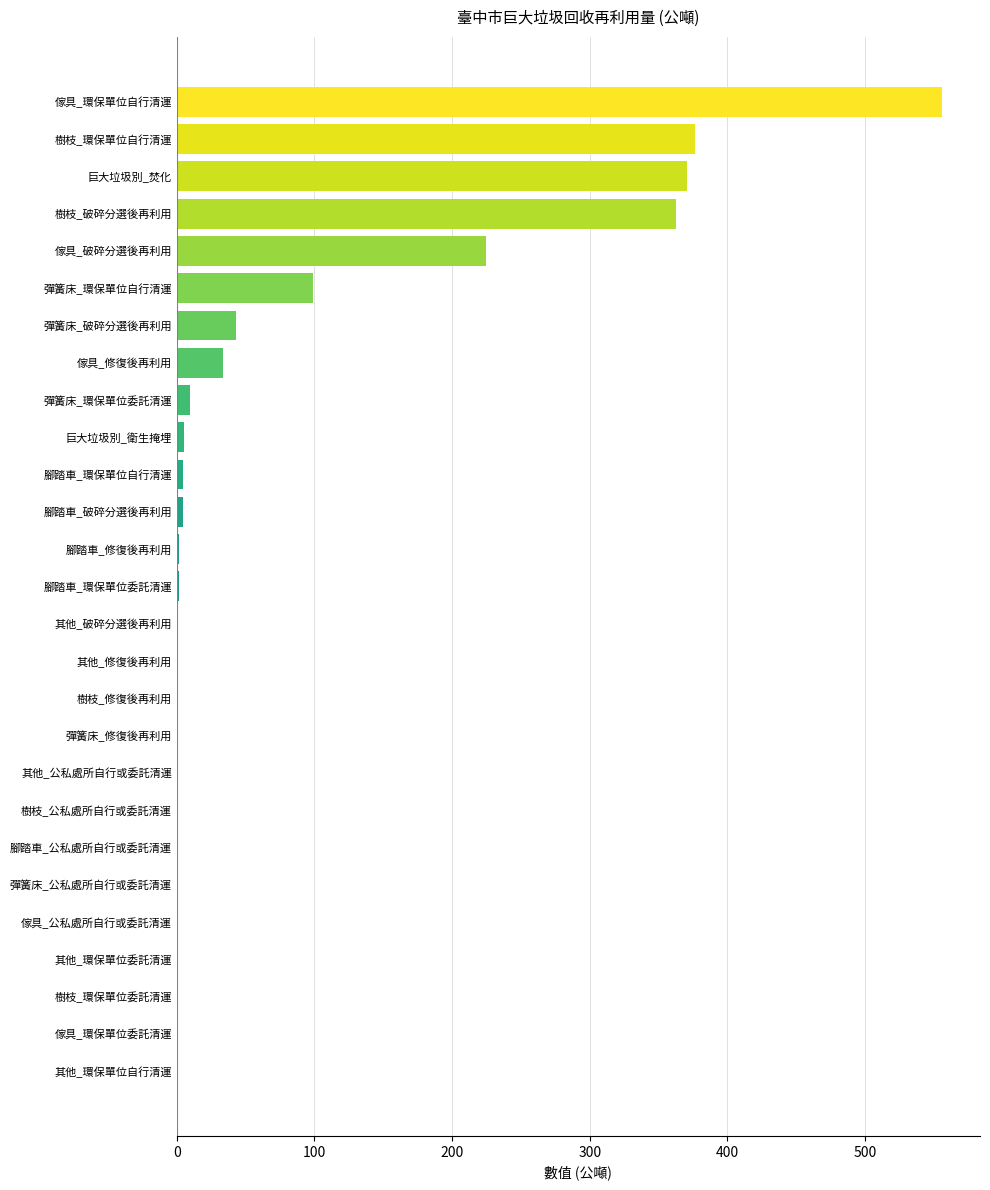

At which label is the value closest to 277?

傢具_破碎分選後再利用